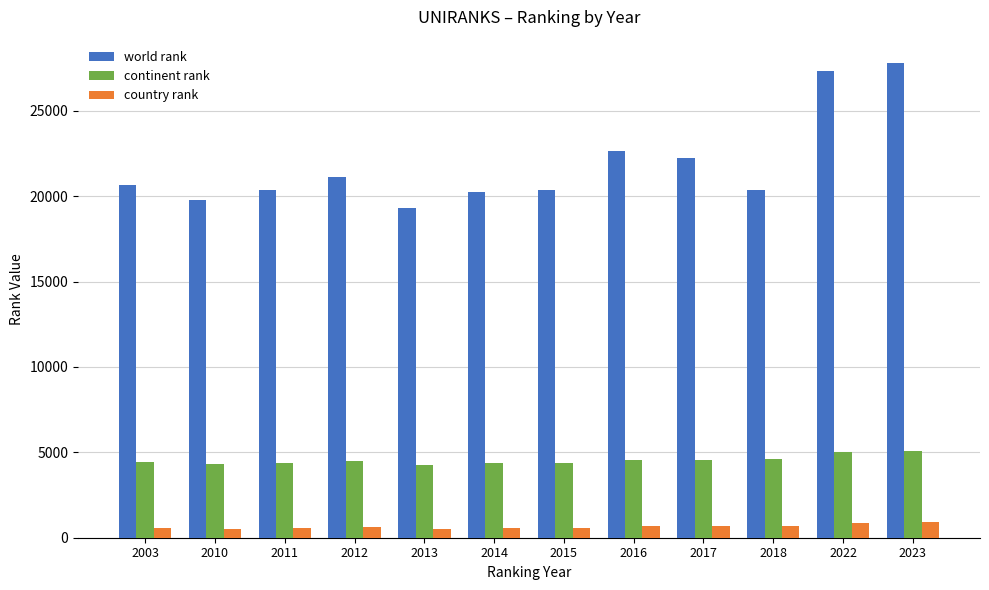

How many distinct data groups are displayed?

3